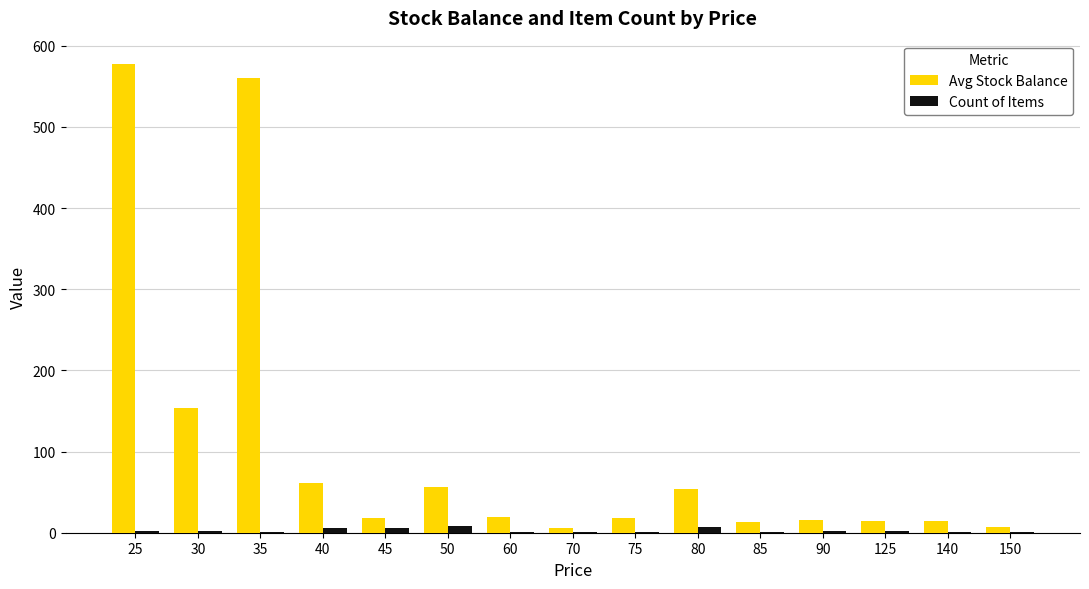

How many distinct data groups are displayed?

2